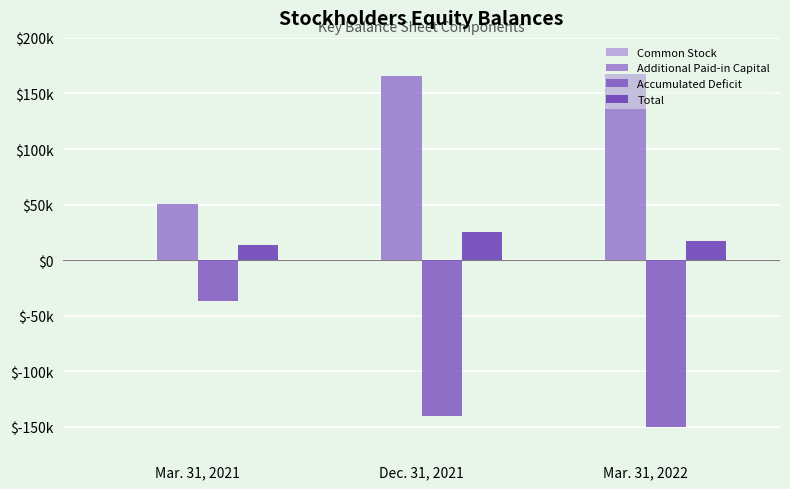

What is the approximate value of Additional Paid-in Capital at Mar. 31, 2021, to the nearest 100?

50500